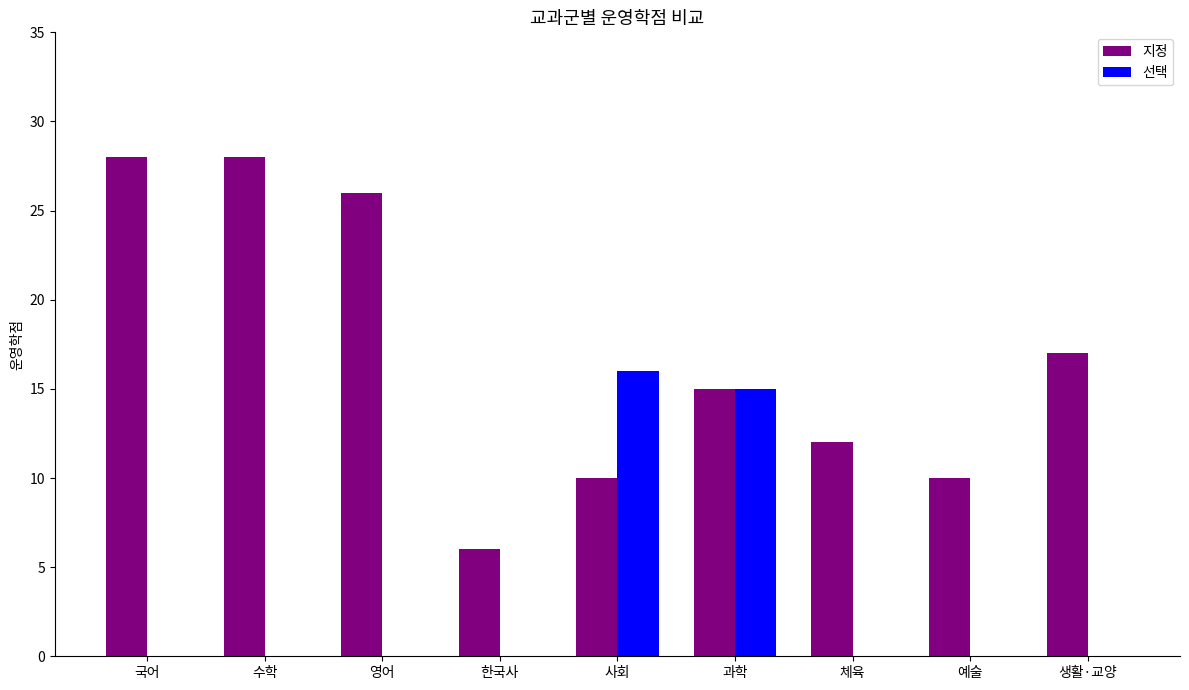

What is the highest value of the 지정 series?

28